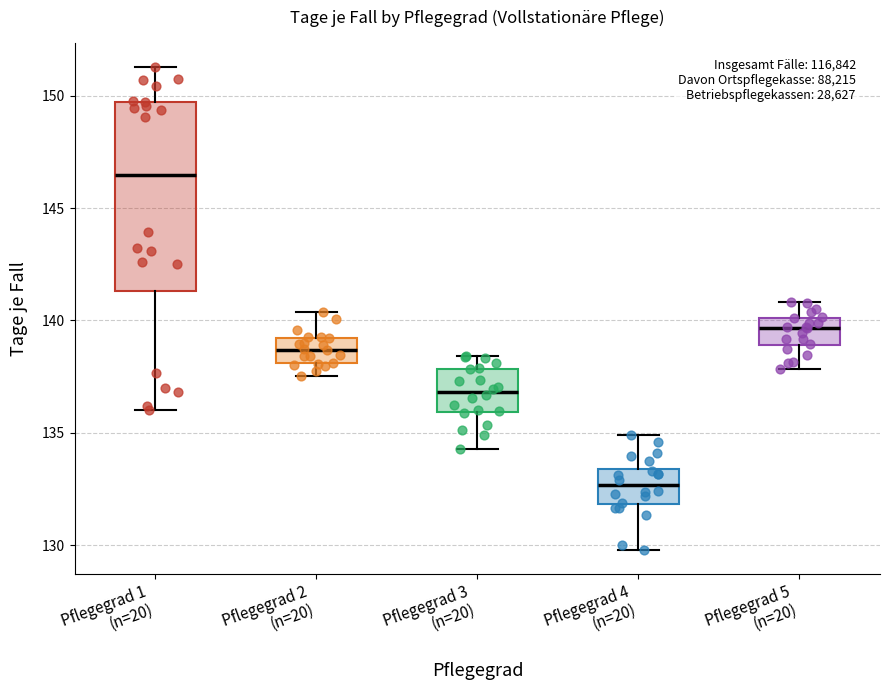

Comparing the boxes themselves (not the whiskers), which one is the tallest?

Pflegegrad 1 (n=20)